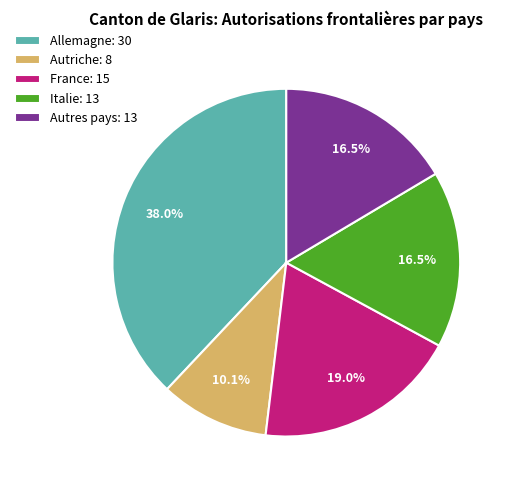

How many segments does this pie chart have?

5